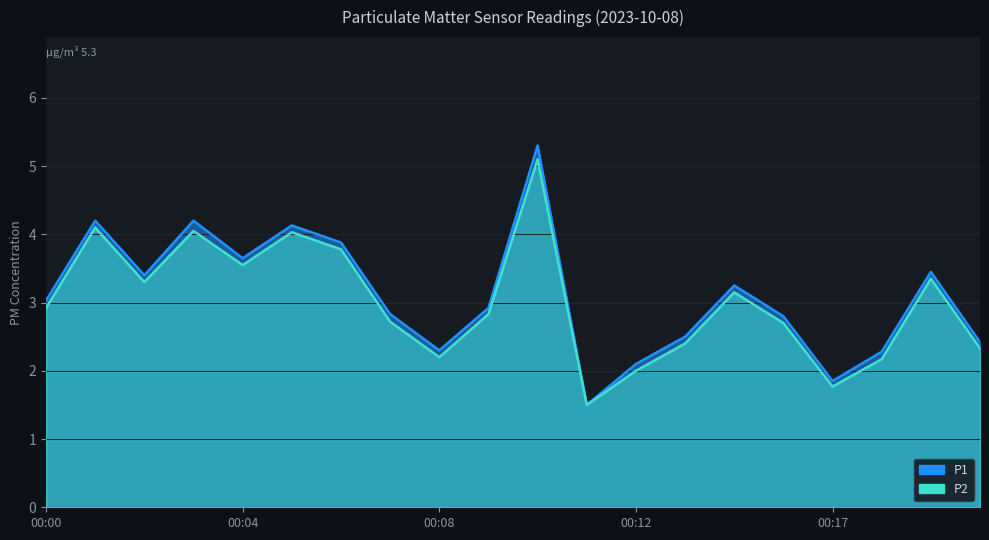

Which series changed the most between 00:03 and 00:12?

P1